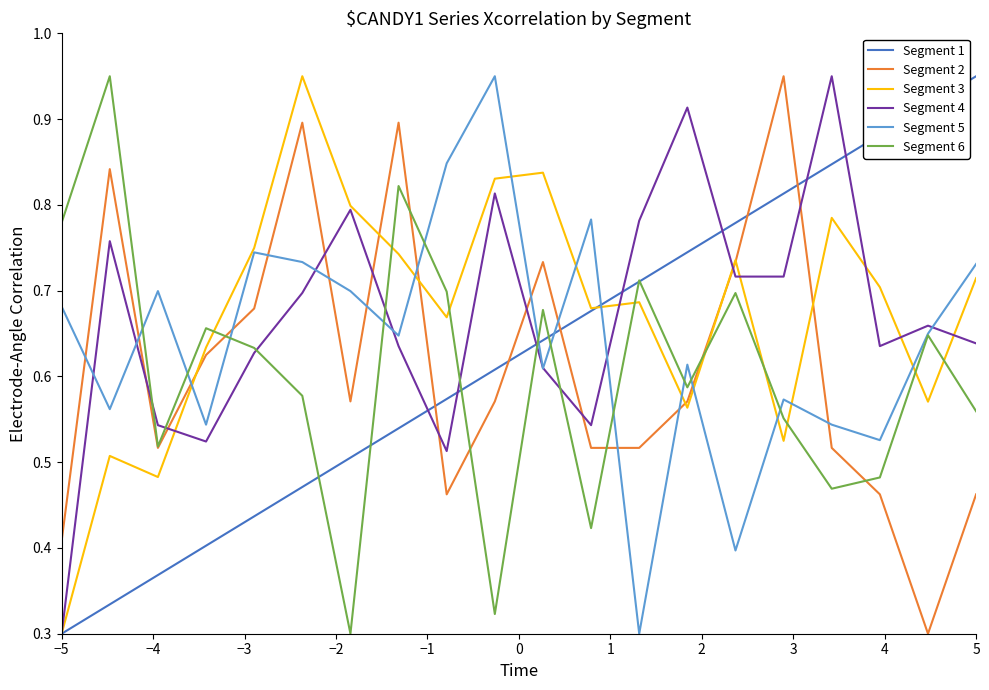

True or false: Segment 2 and Segment 5 intersect in this chart.

True